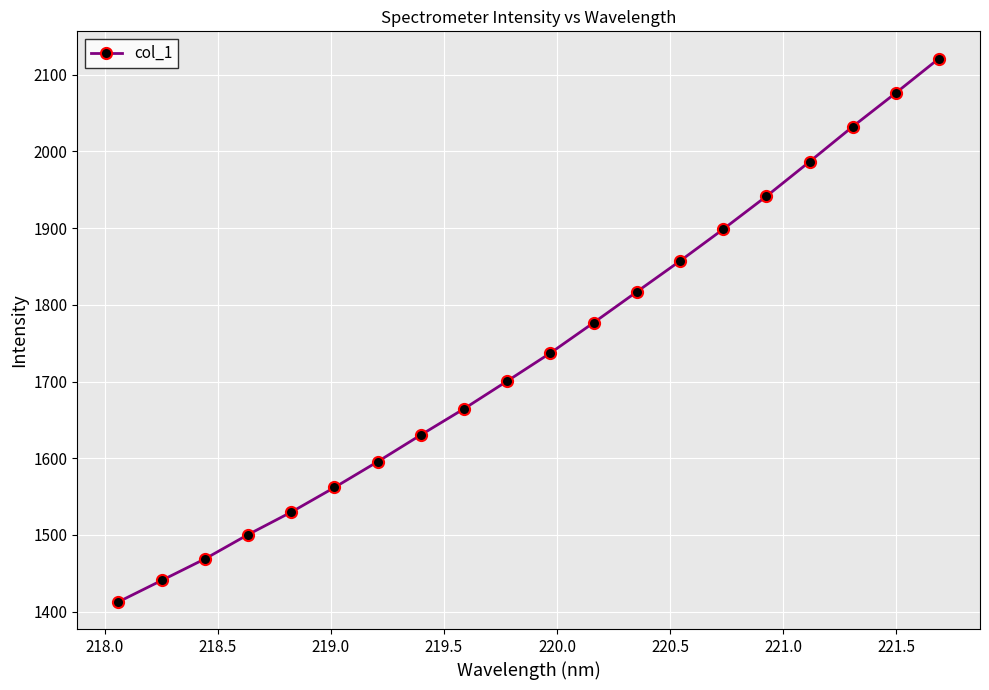

What is the average value?

1737.5